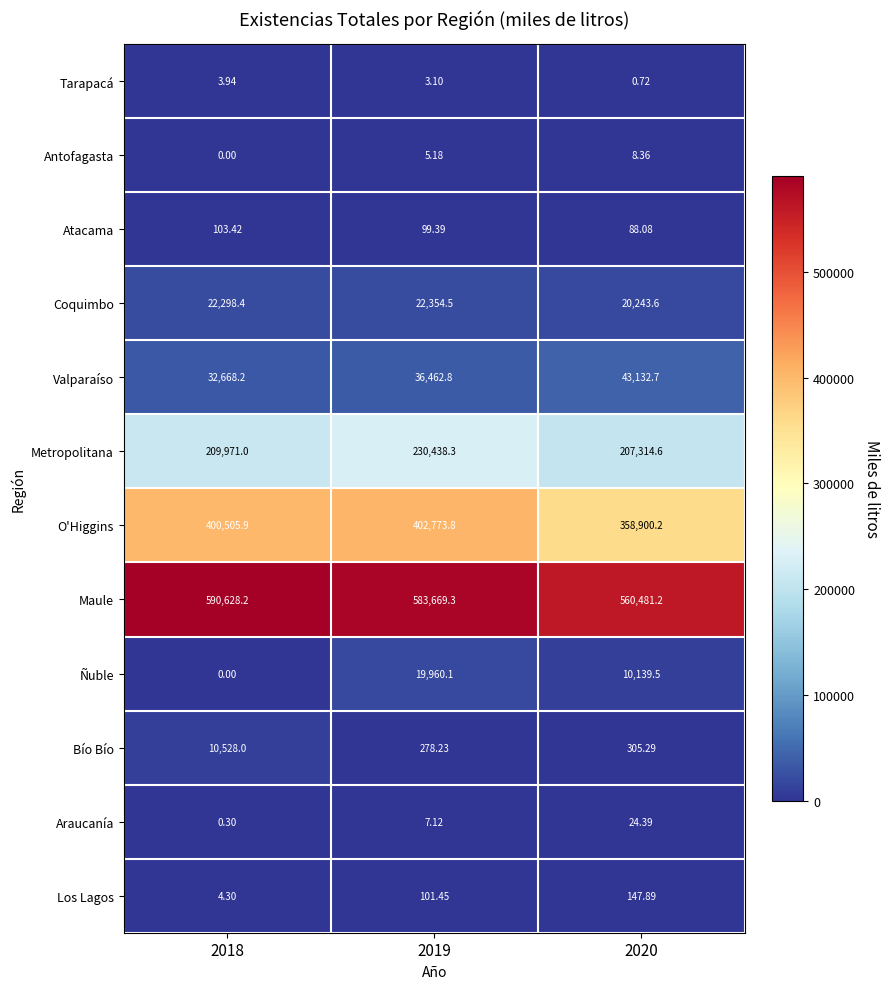

Which series has the largest range (max minus min)?

O'Higgins